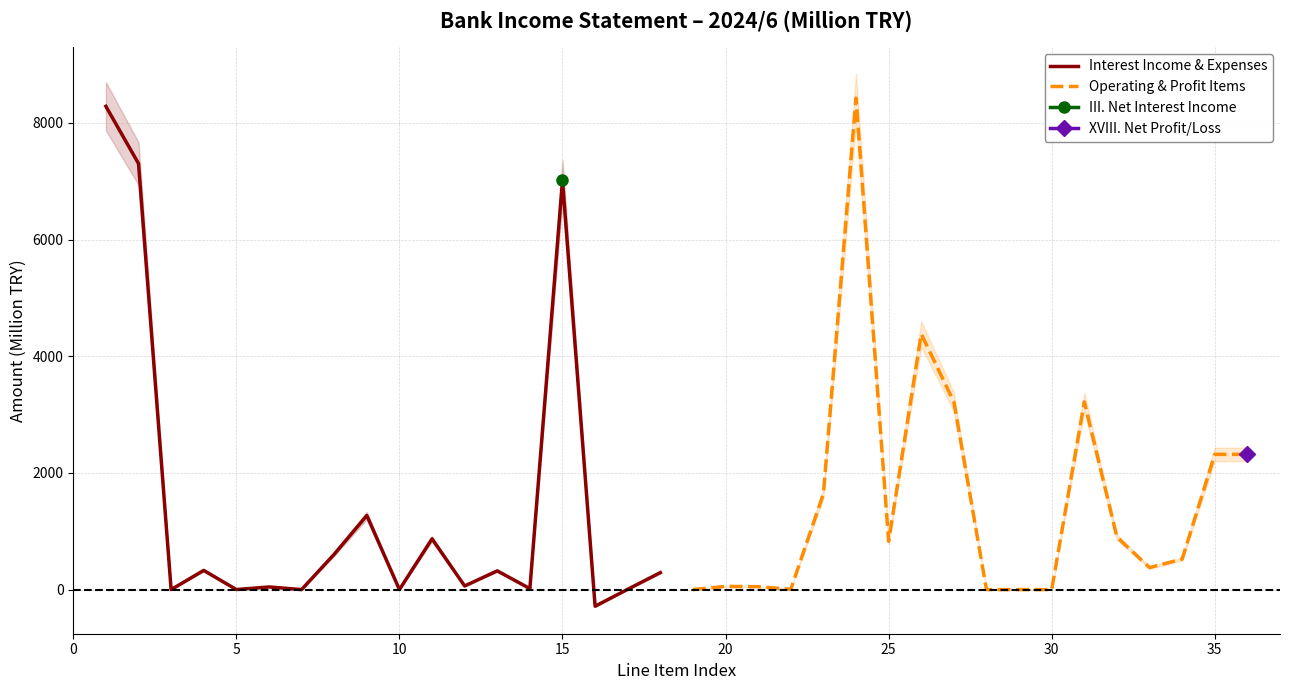

What is the highest value of the Interest Income & Expenses series?

8285